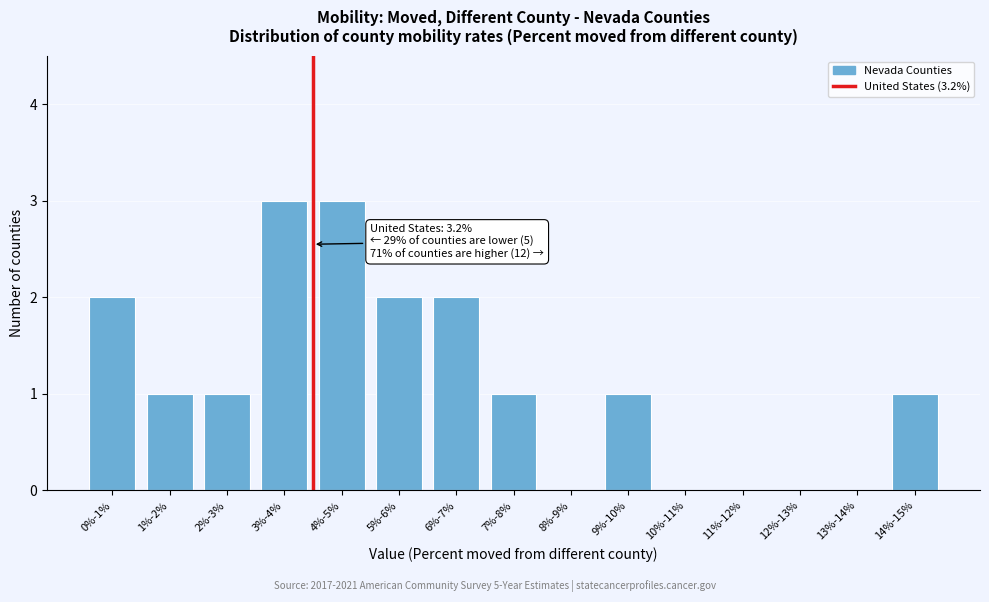

Reading left to right, what are all the values shown in this chart?

0%-1%=2	1%-2%=1	2%-3%=1	3%-4%=3	4%-5%=3	5%-6%=2	6%-7%=2	7%-8%=1	8%-9%=0	9%-10%=1	10%-11%=0	11%-12%=0	12%-13%=0	13%-14%=0	14%-15%=1